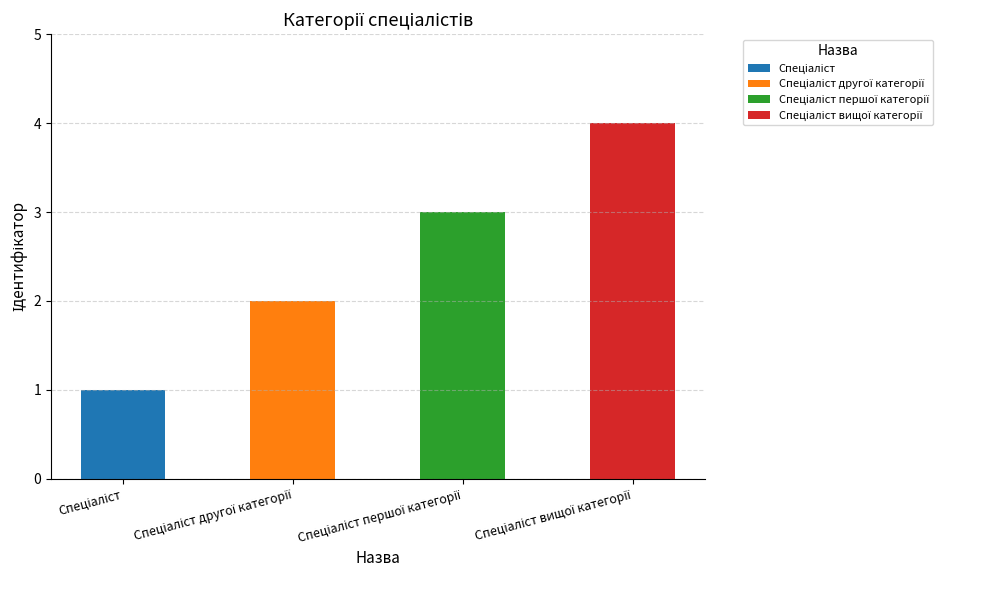

What is the change in value from Спеціаліст другої категорії to Спеціаліст першої категорії?

+1